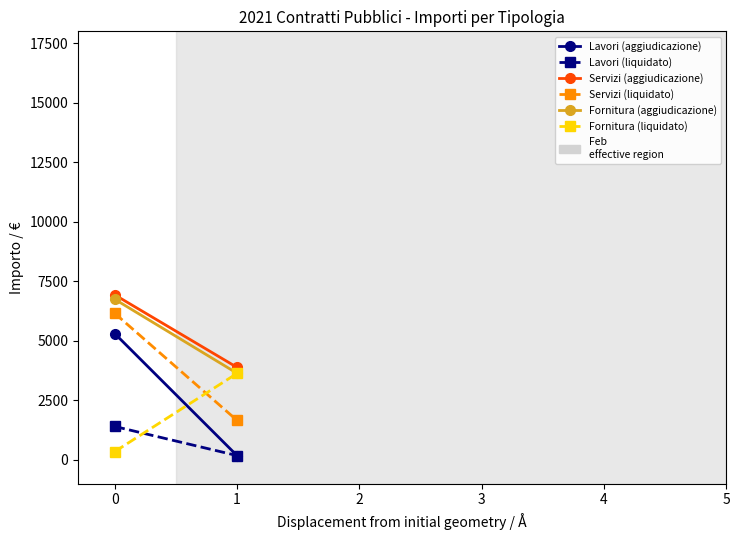

What are all the series names shown in the legend?

Lavori (aggiudicazione), Lavori (liquidato), Servizi (aggiudicazione), Servizi (liquidato), Fornitura (aggiudicazione), Fornitura (liquidato)